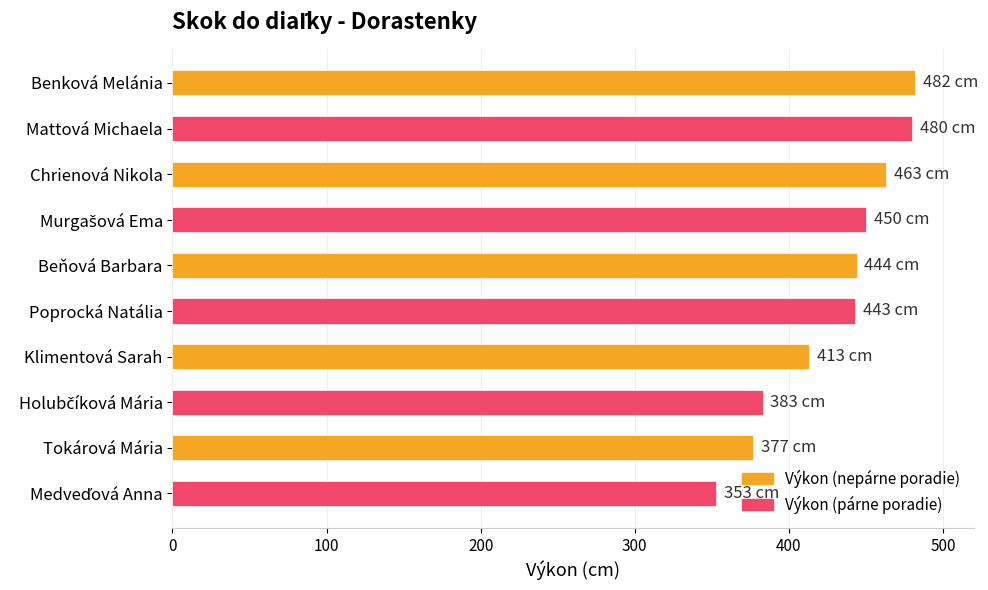

What is the sum of the values at Poprocká Natália and Benková Melánia?

925